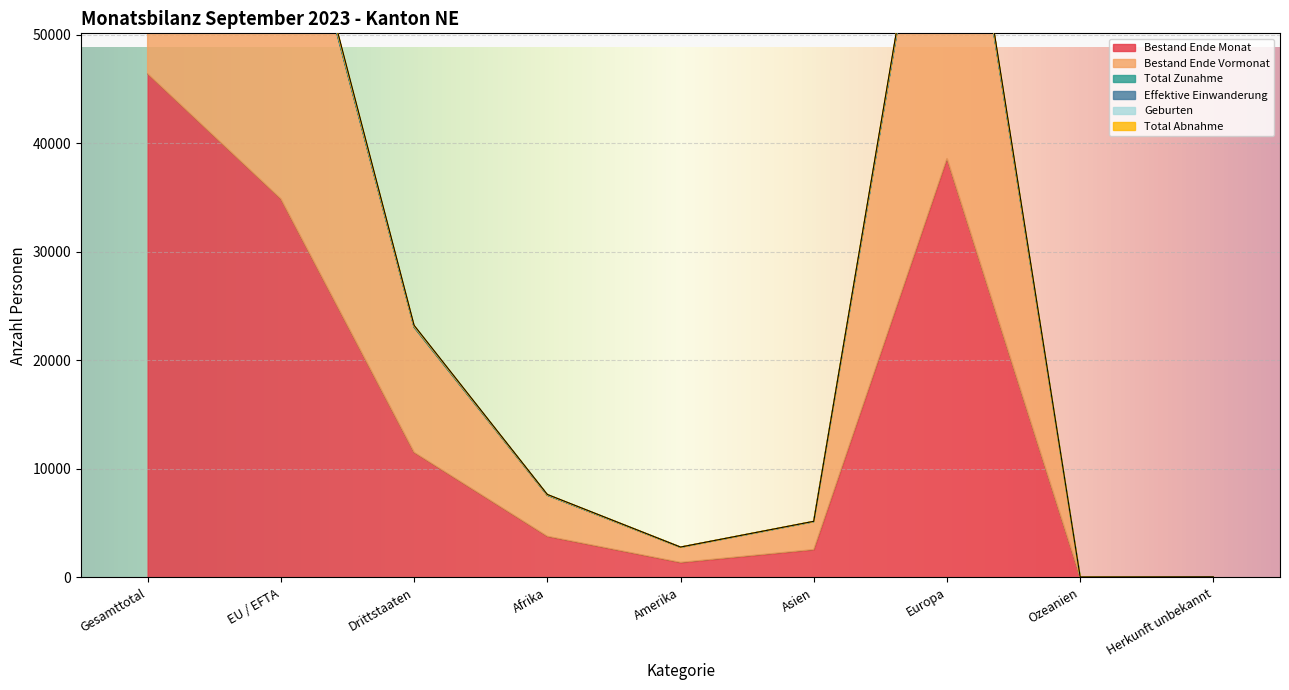

Reading left to right, what are all the values shown in this chart?

Bestand Ende Monat: Gesamttotal=46436	EU / EFTA=34898	Drittstaaten=11538	Afrika=3798	Amerika=1389	Asien=2573	Europa=38623	Ozeanien=22	Herkunft unbekannt=31
Bestand Ende Vormonat: Gesamttotal=92864	EU / EFTA=69805	Drittstaaten=23059	Afrika=7574	Amerika=2778	Asien=5137	Europa=77268	Ozeanien=45	Herkunft unbekannt=62
Total Zunahme: Gesamttotal=93329	EU / EFTA=70152	Drittstaaten=23177	Afrika=7631	Amerika=2793	Asien=5164	Europa=77634	Ozeanien=45	Herkunft unbekannt=62
Effektive Einwanderung: Gesamttotal=93356	EU / EFTA=70174	Drittstaaten=23182	Afrika=7633	Amerika=2793	Asien=5166	Europa=77657	Ozeanien=45	Herkunft unbekannt=62
Geburten: Gesamttotal=93638	EU / EFTA=70393	Drittstaaten=23245	Afrika=7654	Amerika=2802	Asien=5175	Europa=77899	Ozeanien=46	Herkunft unbekannt=62
Total Abnahme: Gesamttotal=93147	EU / EFTA=70014	Drittstaaten=23133	Afrika=7609	Amerika=2787	Asien=5155	Europa=77489	Ozeanien=45	Herkunft unbekannt=62